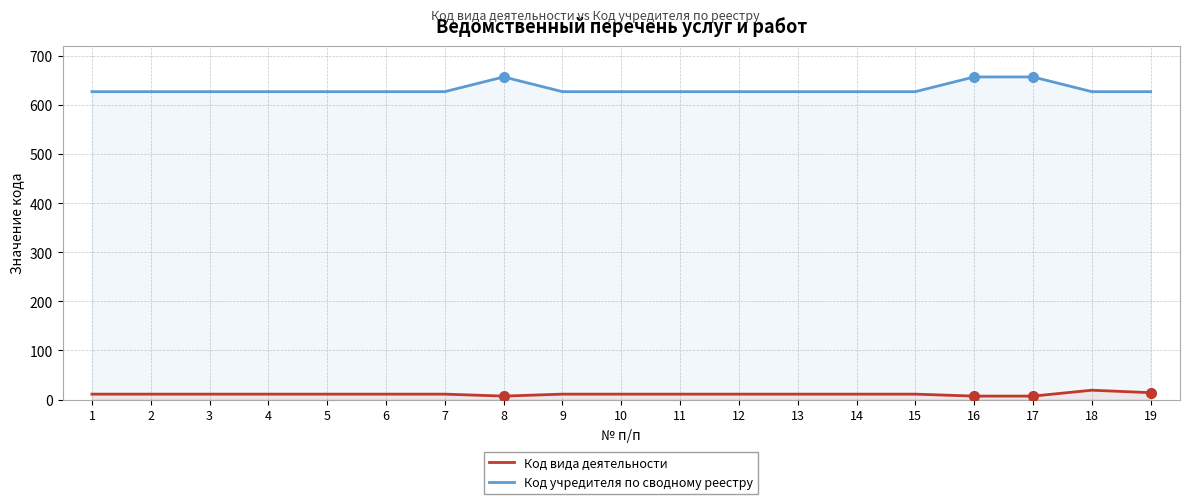

How many data points in Код вида деятельности are above 11?

2